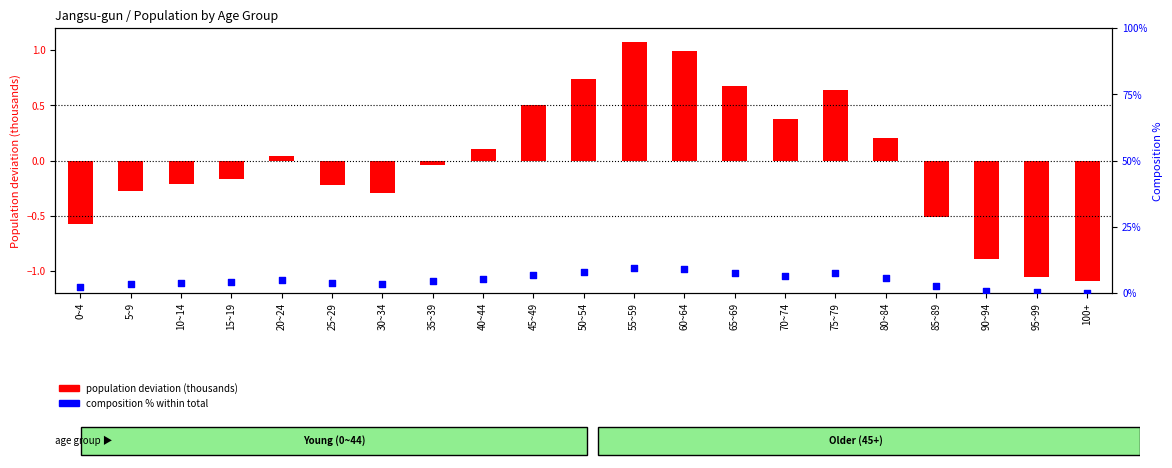

Which series has the largest Y range (max minus min)?

composition %